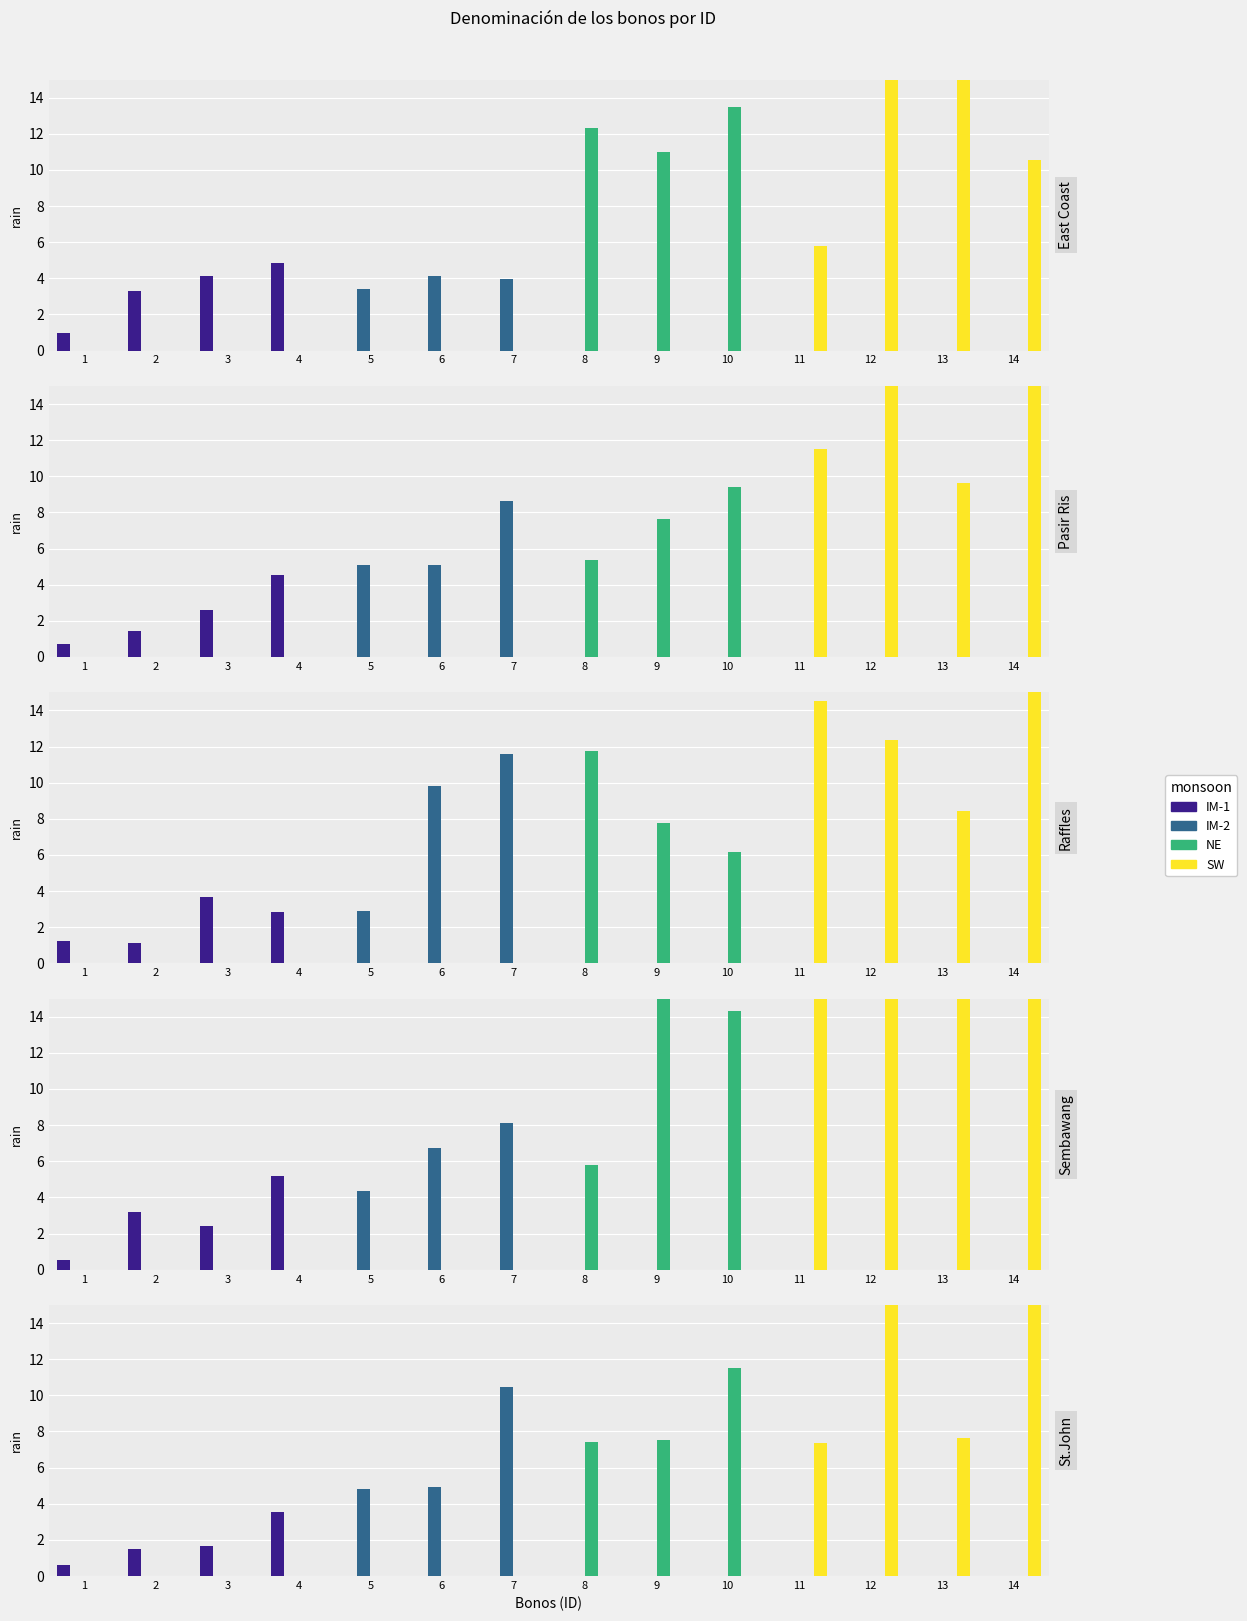

What is the change in value from 5 to 6?

+1